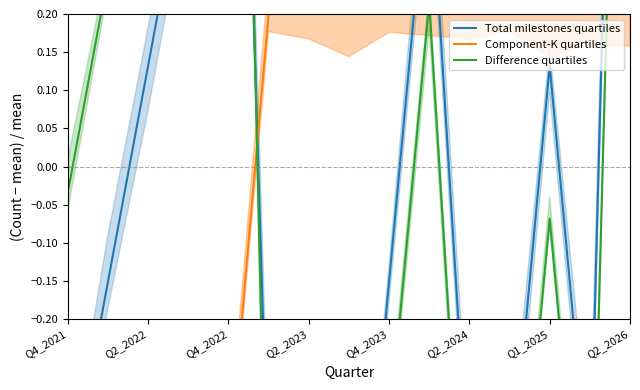

Which category has the lowest value across all series?

Q2_2023